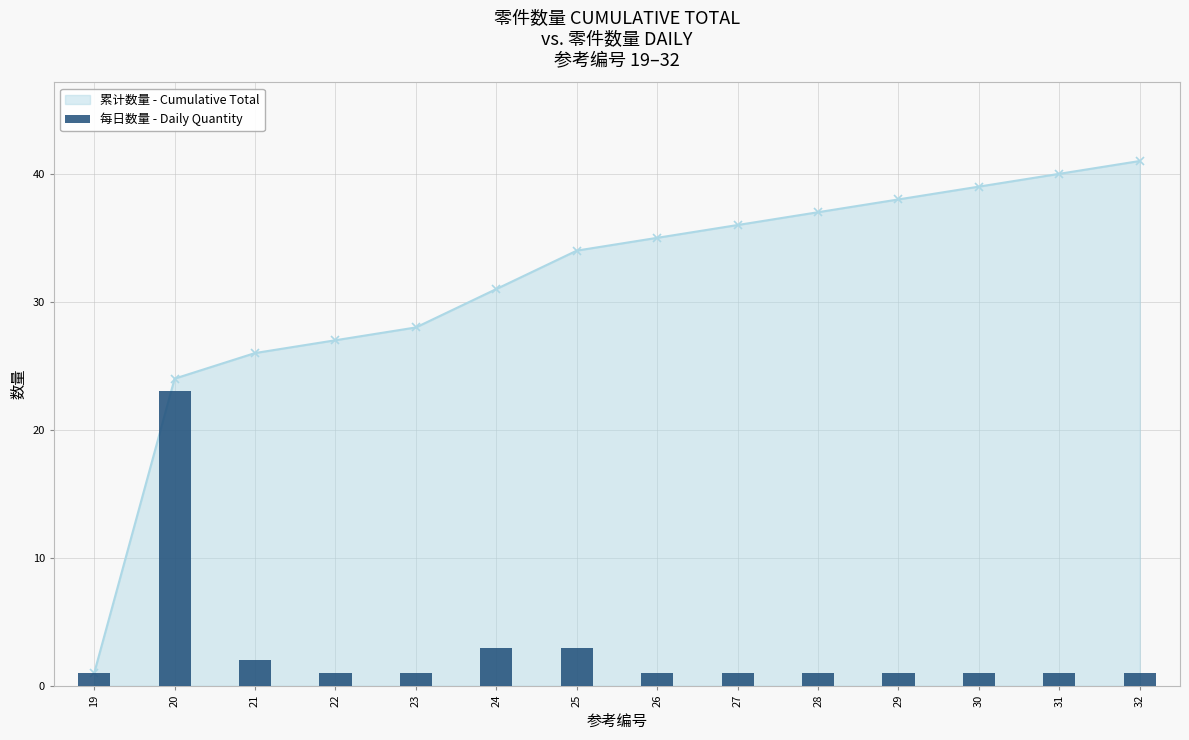

Which has a higher value, 20 or 30?

20